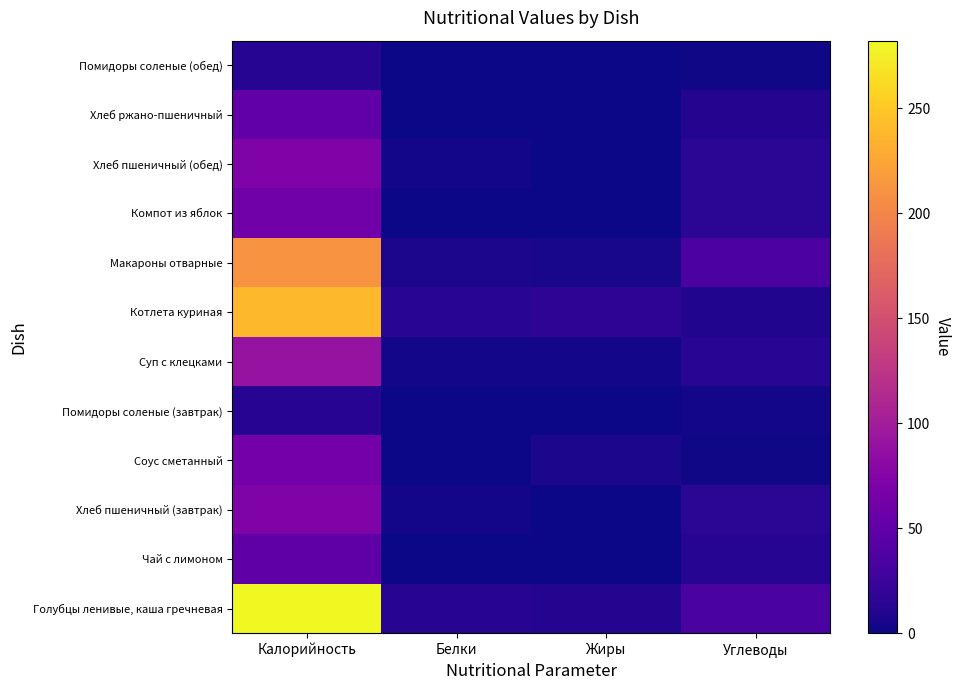

How many data points does each series have?

4